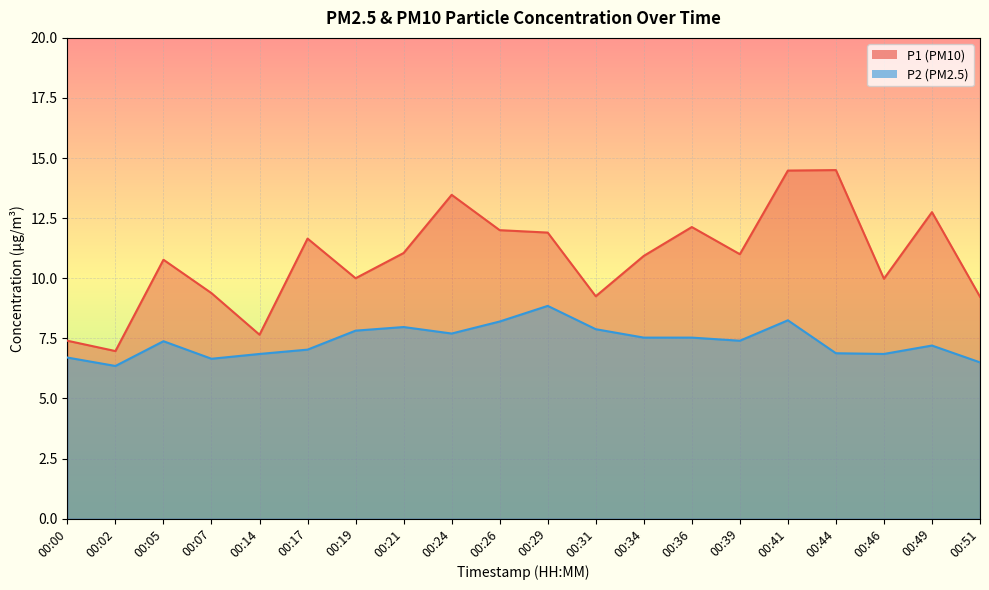

How many lines are shown in the chart?

2